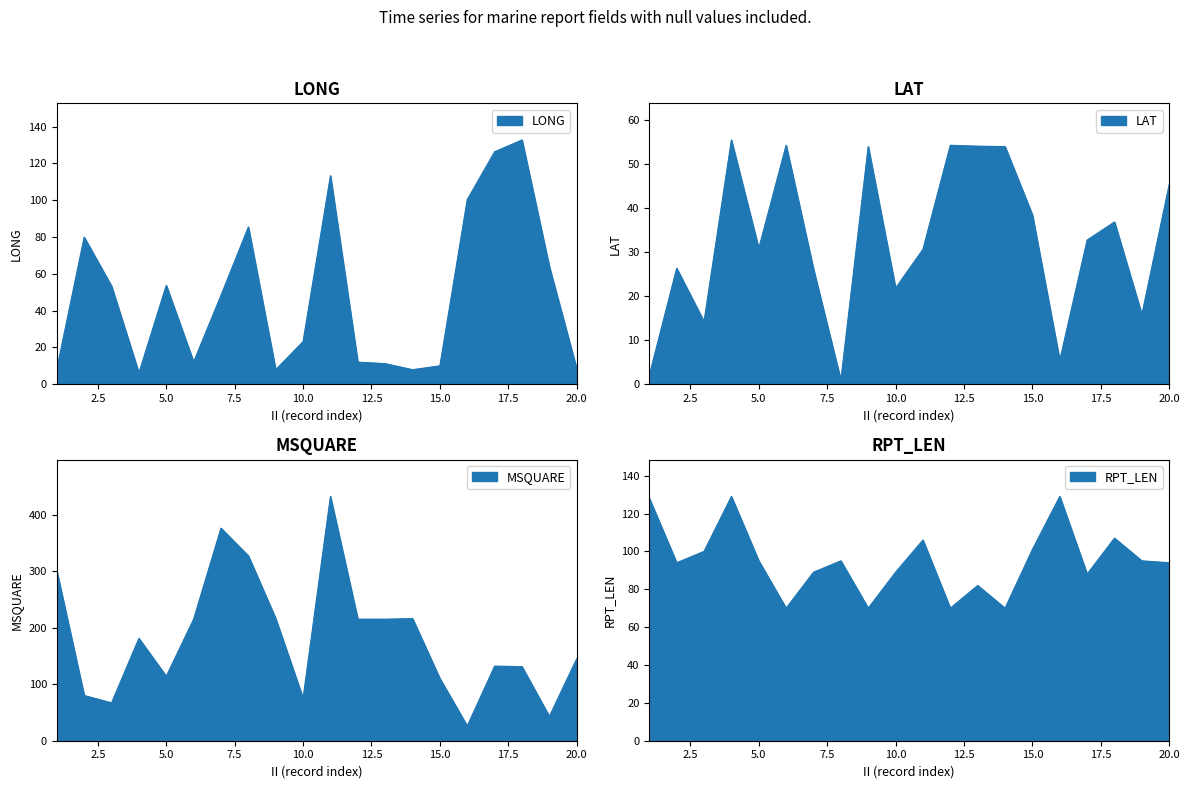

List the labels in order of LAT value, smallest first.

8, 1, 16, 3, 19, 10, 7, 2, 11, 5, 17, 18, 15, 20, 9, 14, 13, 6, 12, 4